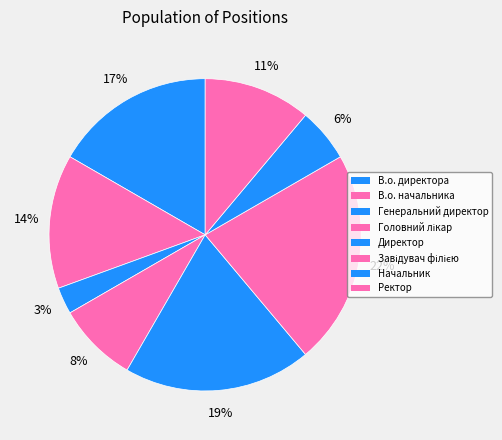

Rank the categories by value from highest to lowest.

Завідувач філією, Директор, В.о. директора, В.о. начальника, Ректор, Головний лікар, Начальник, Генеральний директор